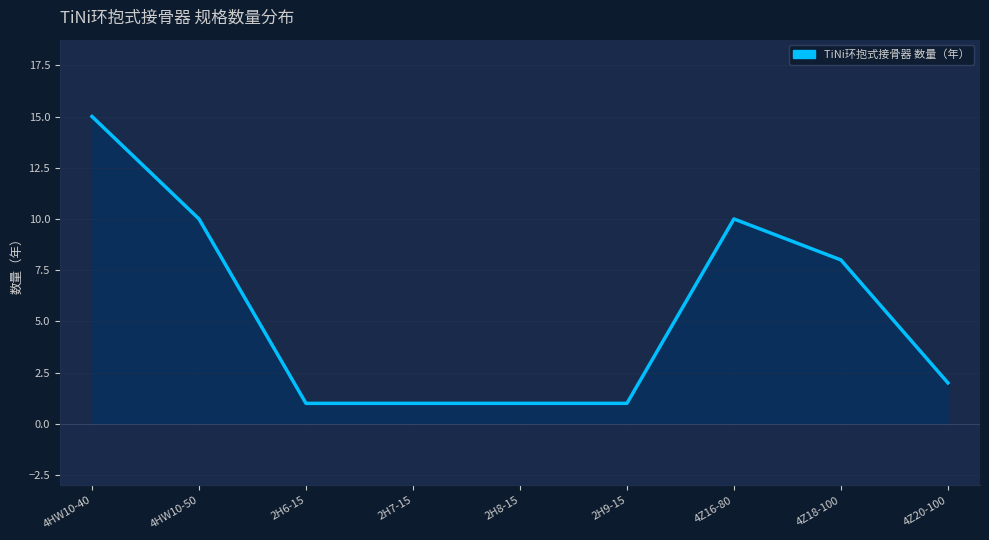

Is it true that the value at 4Z16-80 is 7?

False